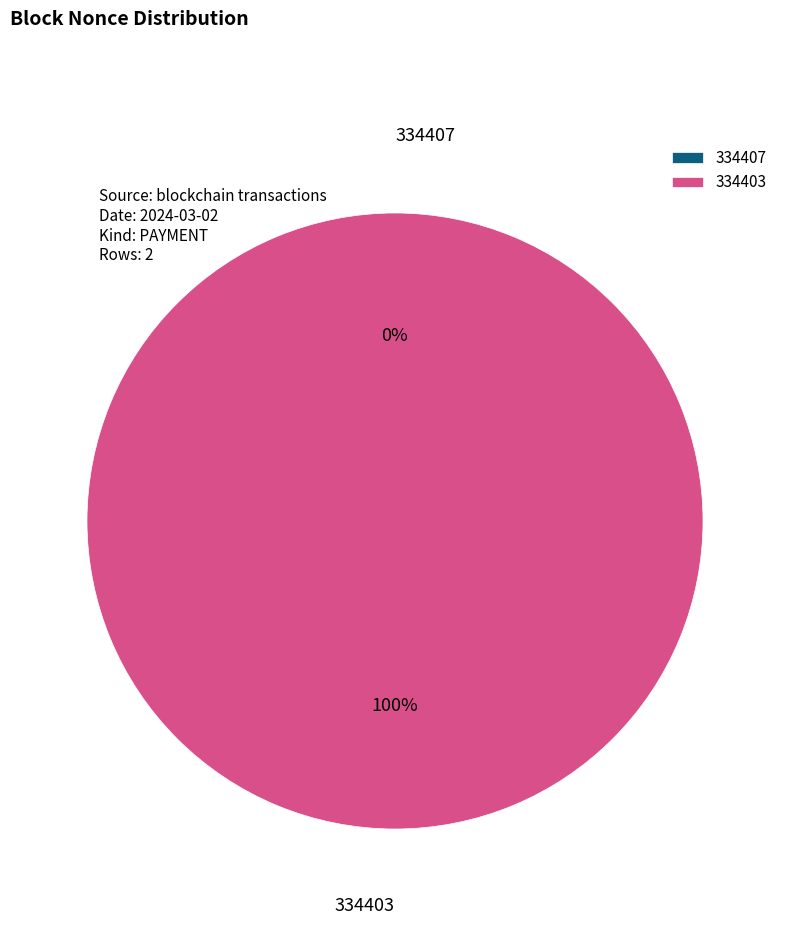

How many segments does this pie chart have?

2